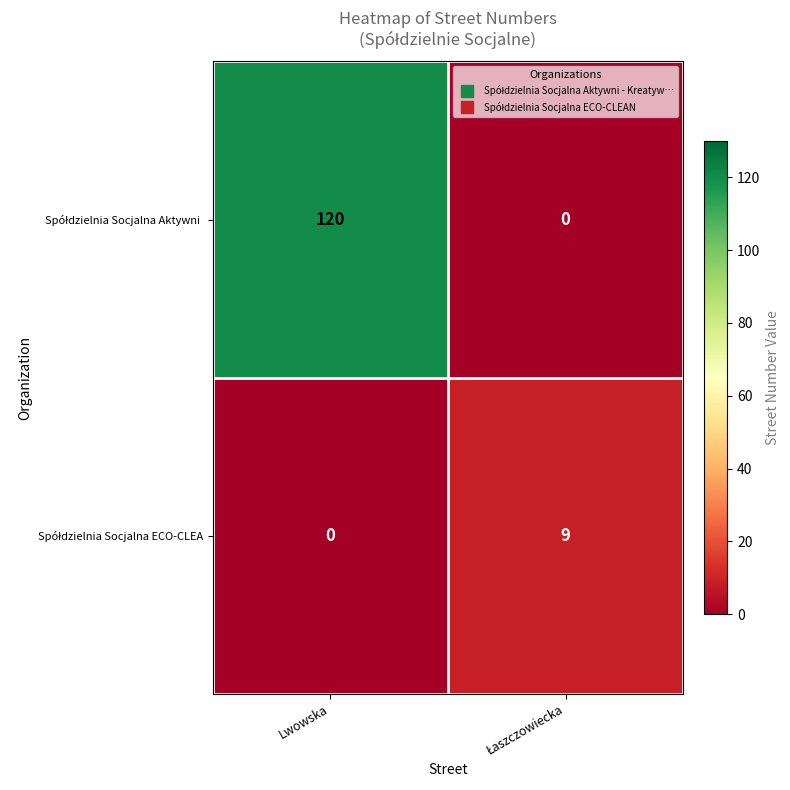

At which category is the sum across all series the highest?

Lwowska